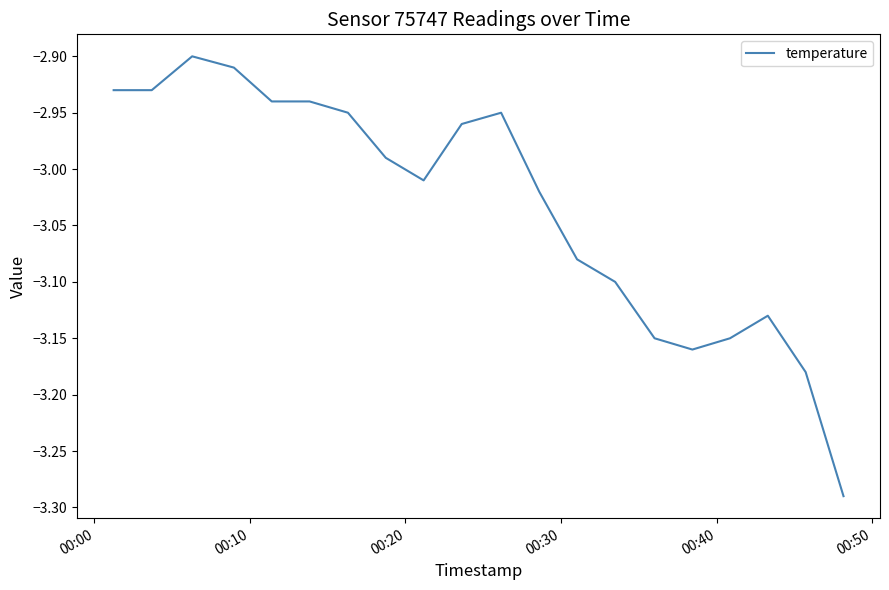

What is the difference between the maximum and minimum values?

0.4